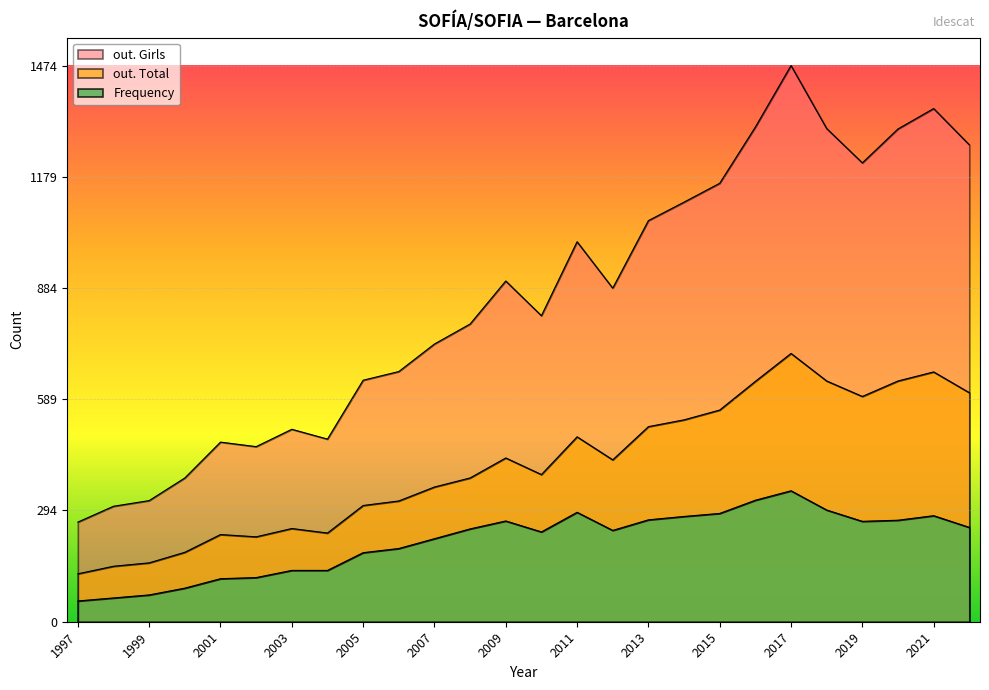

True or false: out. Girls has a value of 736 at 2007.

True